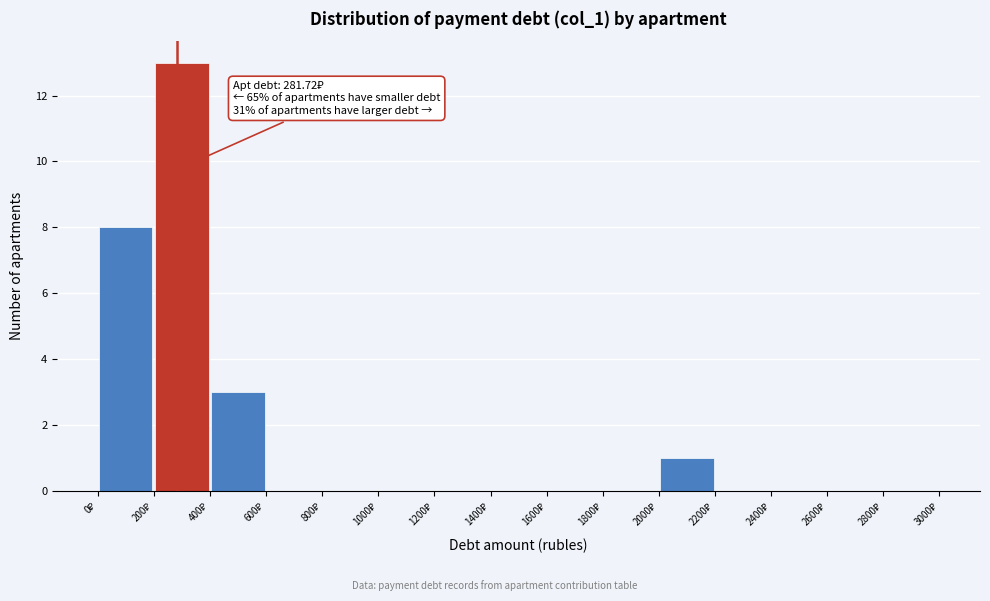

Which range on the x-axis has the tallest bar?

200 to 400